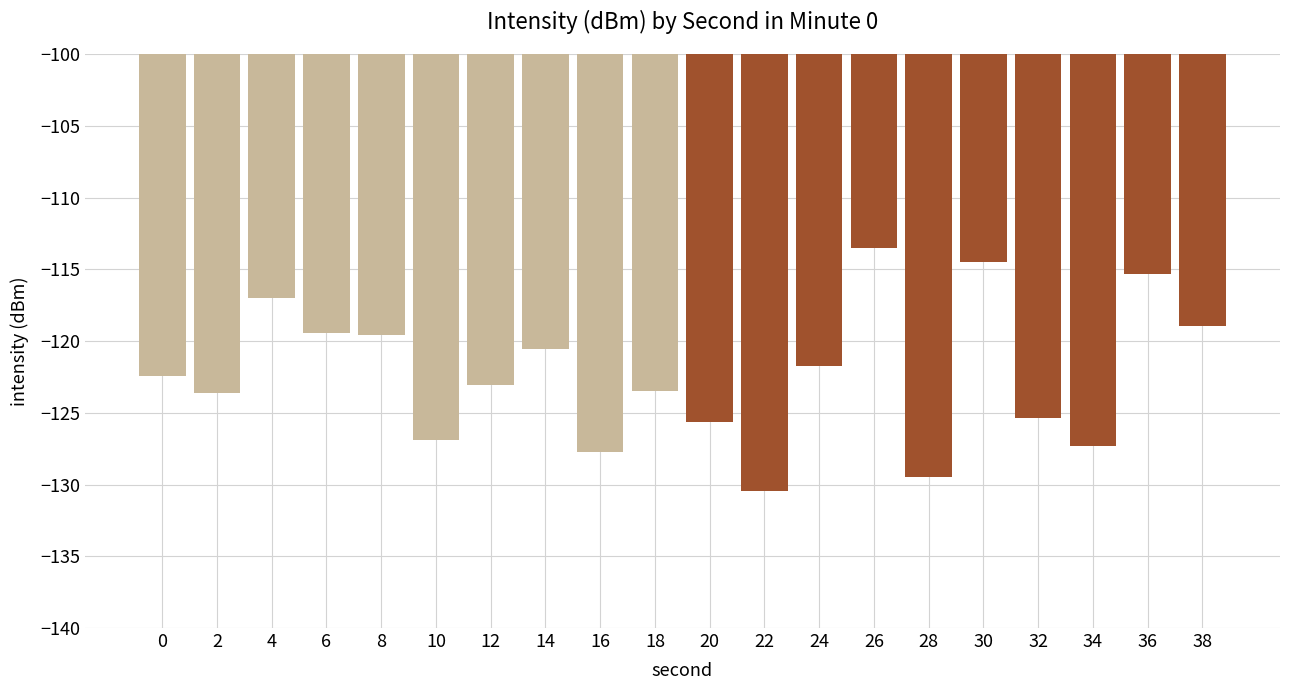

What is the change in value from 24 to 32?

-3.6